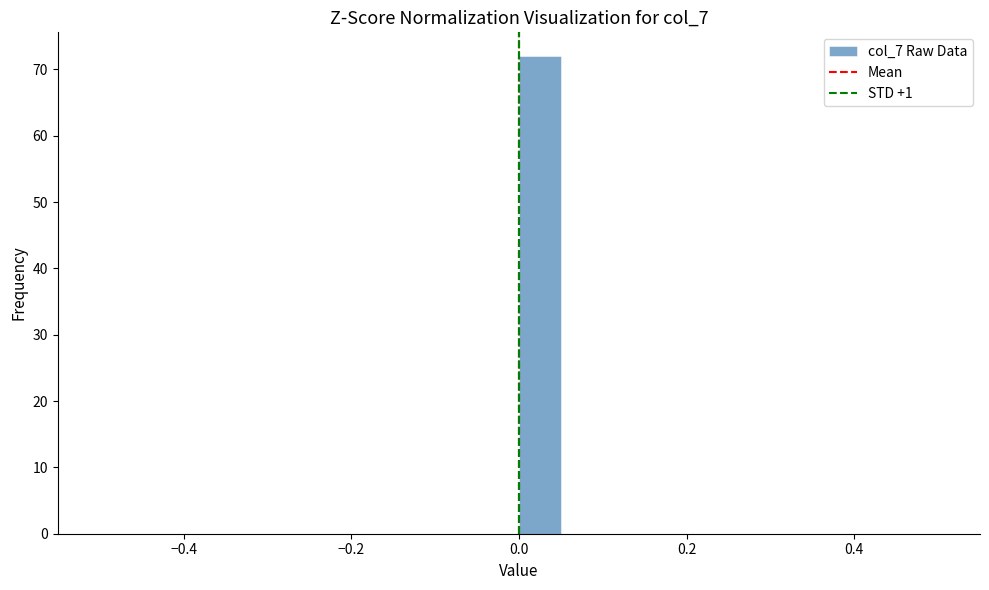

Read against the x-axis, roughly where is the centre of the tallest bar?

0.02